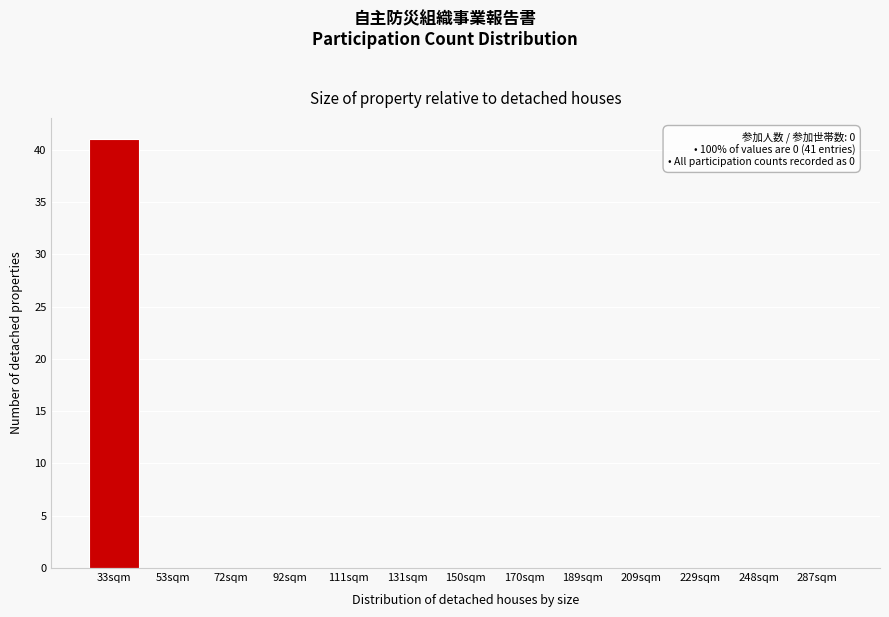

Reading right to left, what are all the values shown in this chart?

287sqm=0	248sqm=0	229sqm=0	209sqm=0	189sqm=0	170sqm=0	150sqm=0	131sqm=0	111sqm=0	92sqm=0	72sqm=0	53sqm=0	33sqm=41